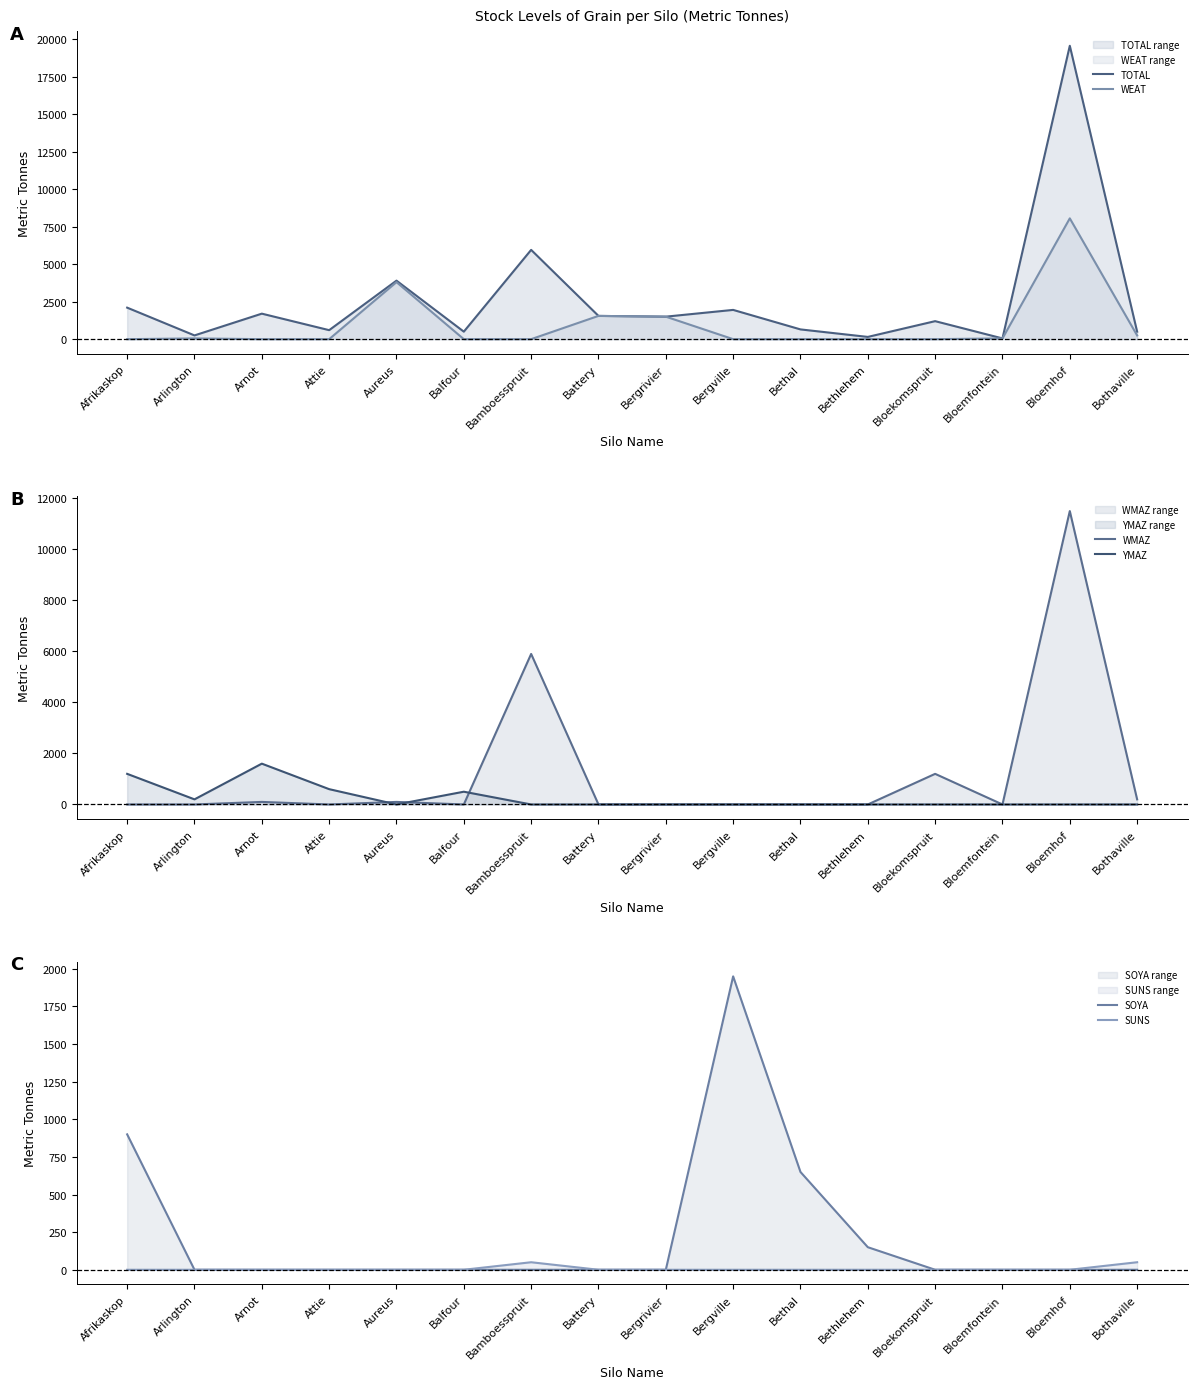

True or false: TOTAL has a value of 500 at Balfour.

True